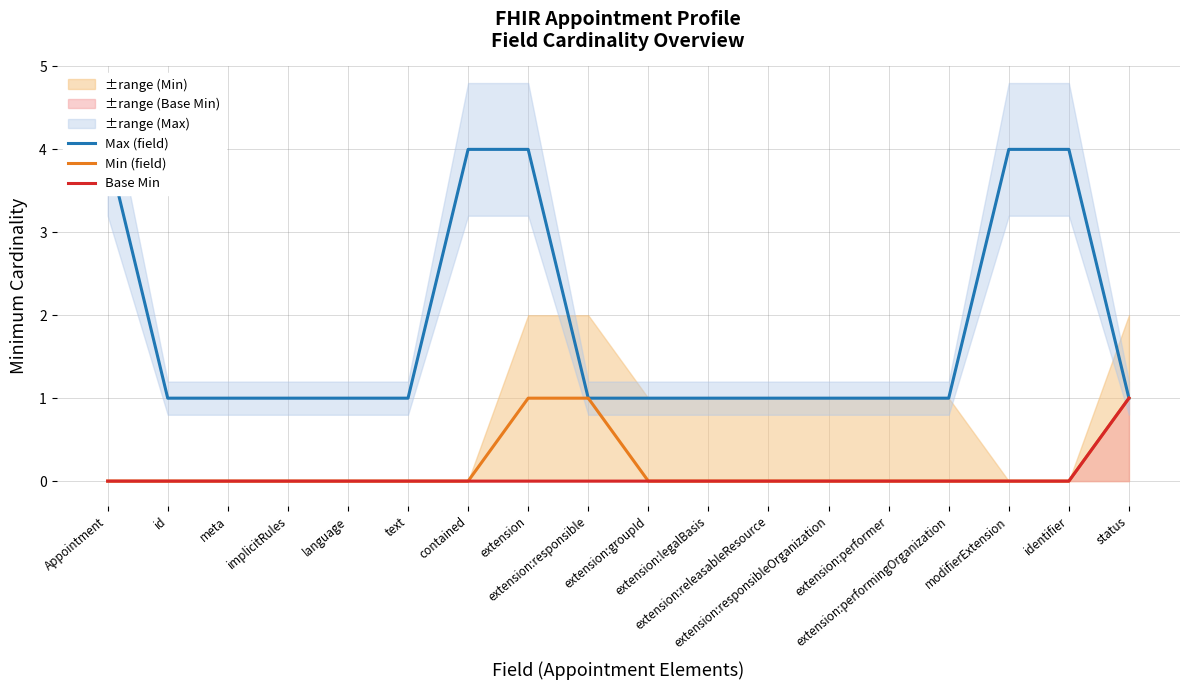

Which series has the largest total across all categories?

Max (field)